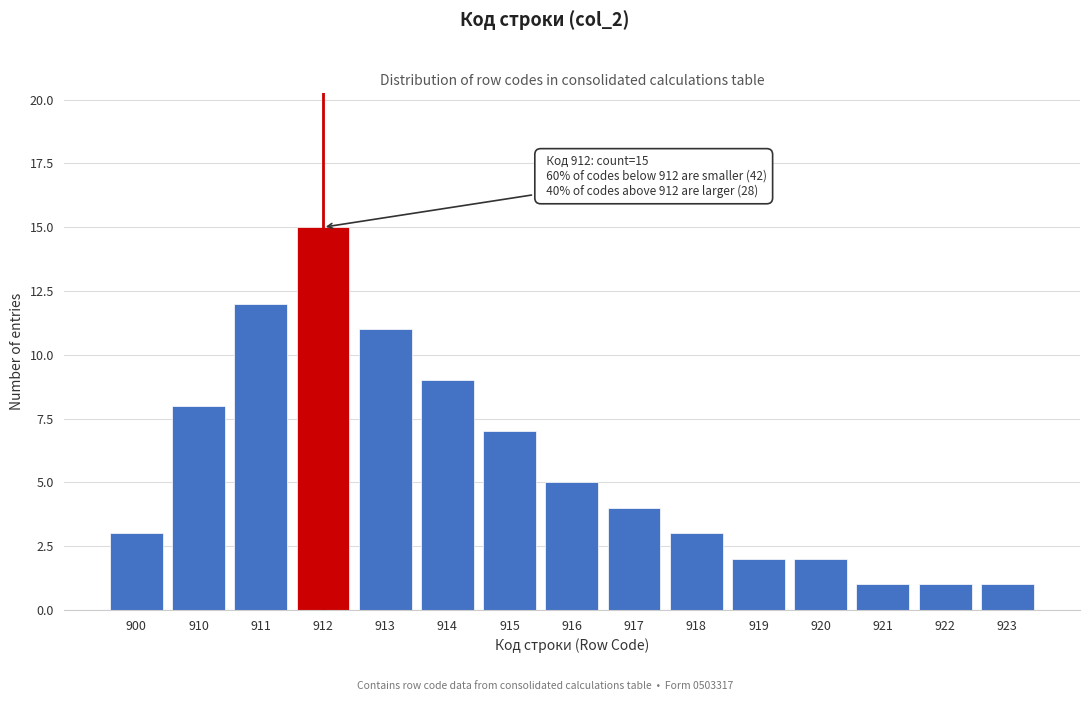

Reading right to left, transcribe all the data shown in this chart.

923=1	922=1	921=1	920=2	919=2	918=3	917=4	916=5	915=7	914=9	913=11	912=15	911=12	910=8	900=3